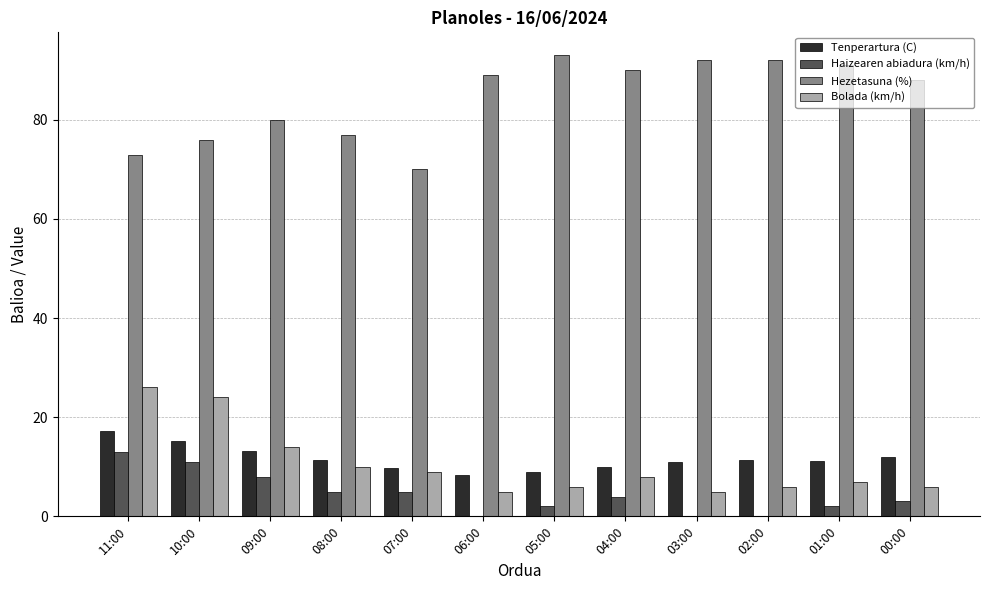

What is the sum of all Tenperartura (C) values?

139.0